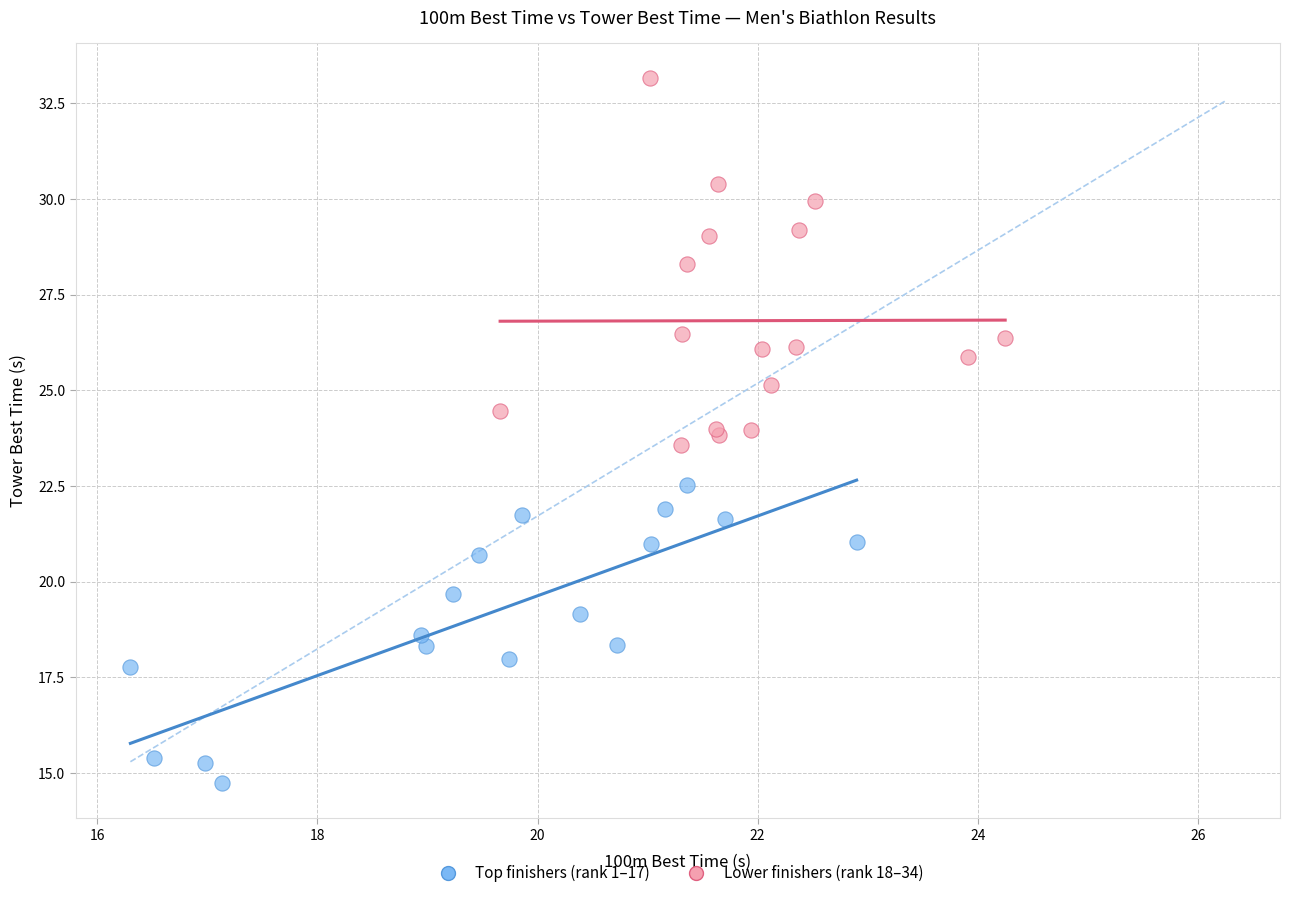

Which series has the largest Y range (max minus min)?

Lower finishers (rank 18–34)